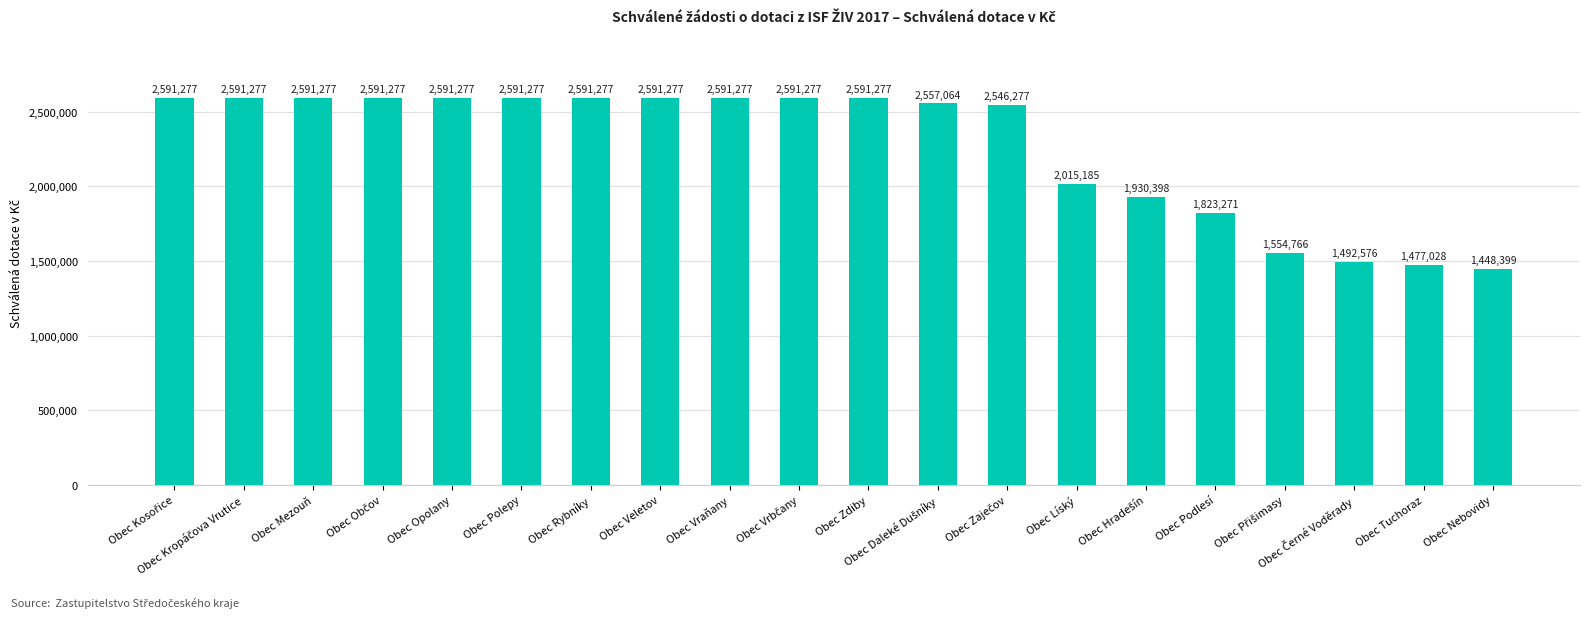

What is the label of the 8th bar from the left?

Obec Veletov